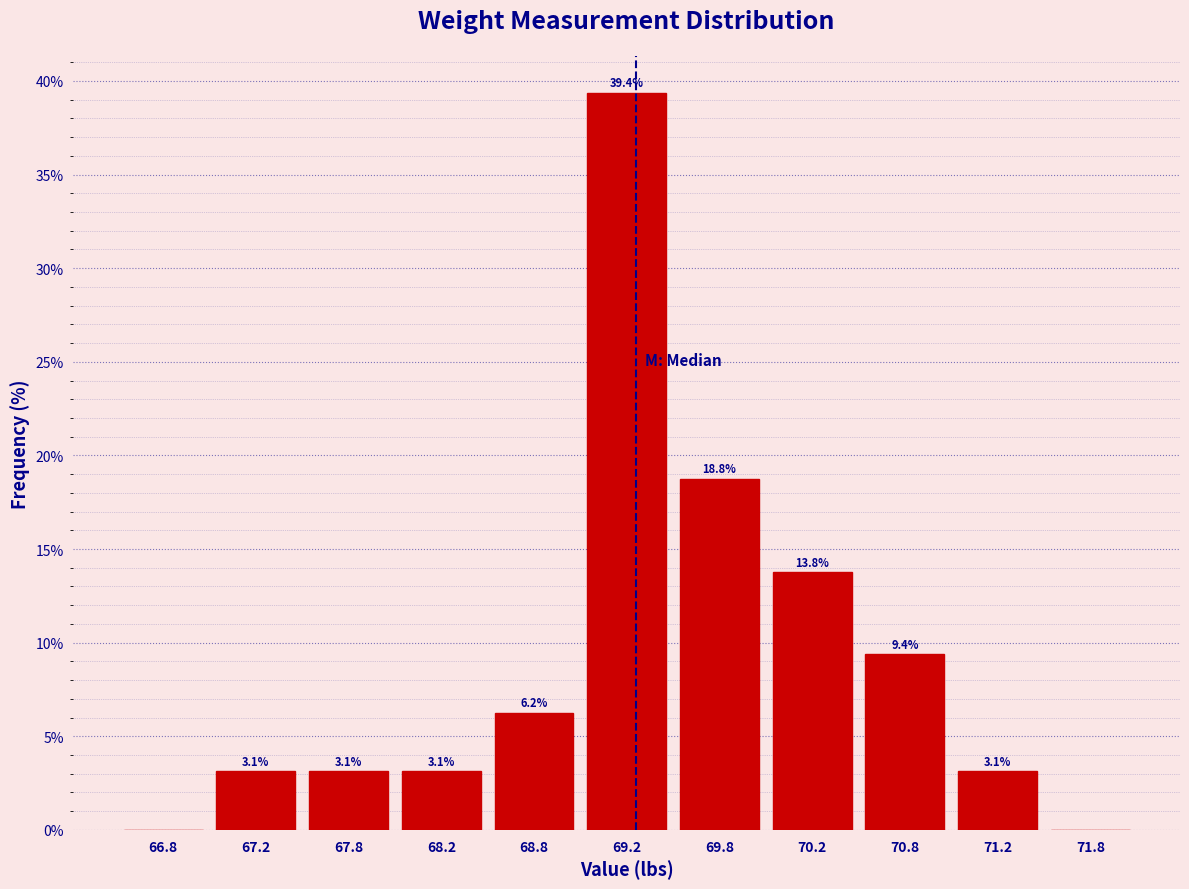

Which range on the x-axis has the tallest bar?

69.0 to 69.5